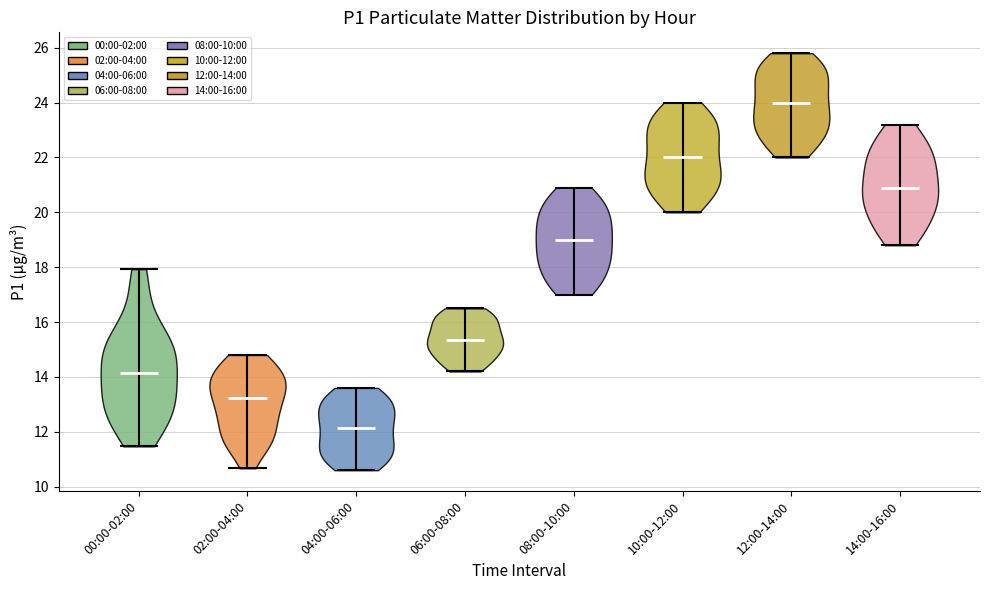

Which violin has the lowest median line?

04:00-06:00